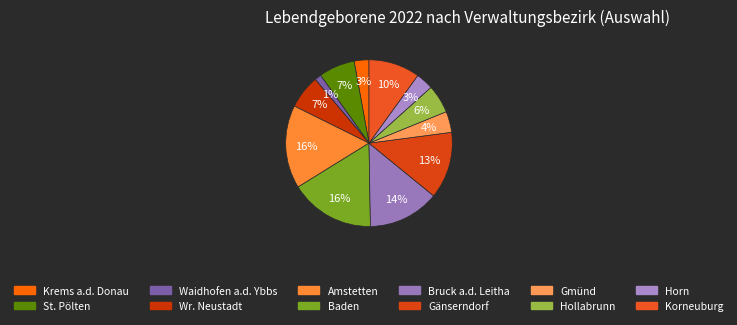

Approximately how many times larger is the value at Krems a.d. Donau compared to Wr. Neustadt?

0.4